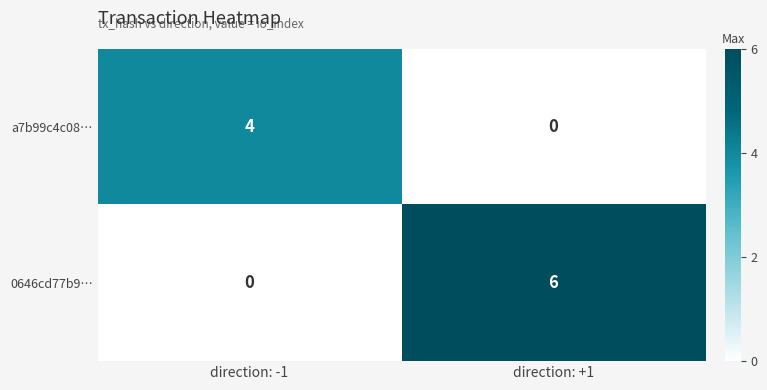

Which series has the largest range (max minus min)?

0646cd77b9…